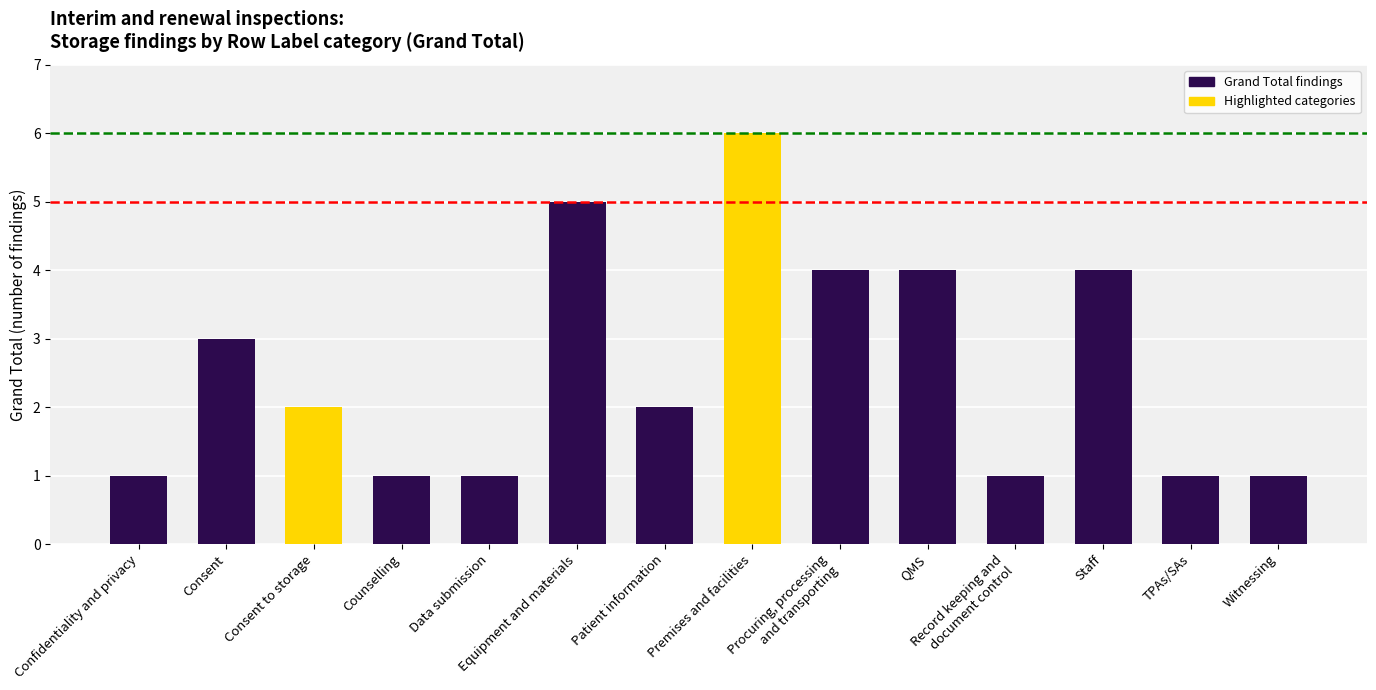

True or false: the data shows 2 at Patient information.

True